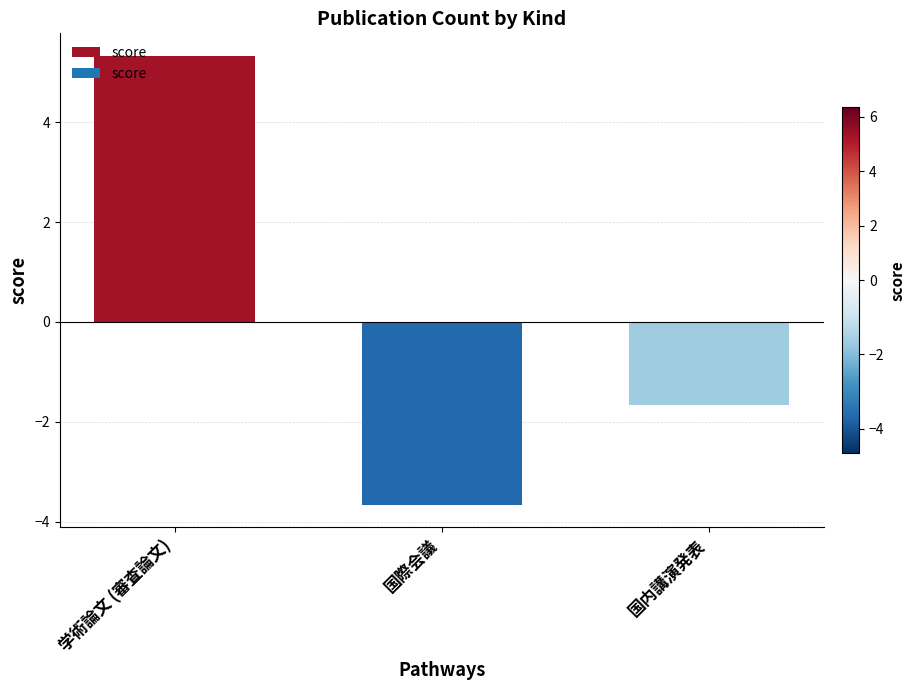

Reading left to right, list all the values displayed in this chart.

5.3	-3.7	-1.7